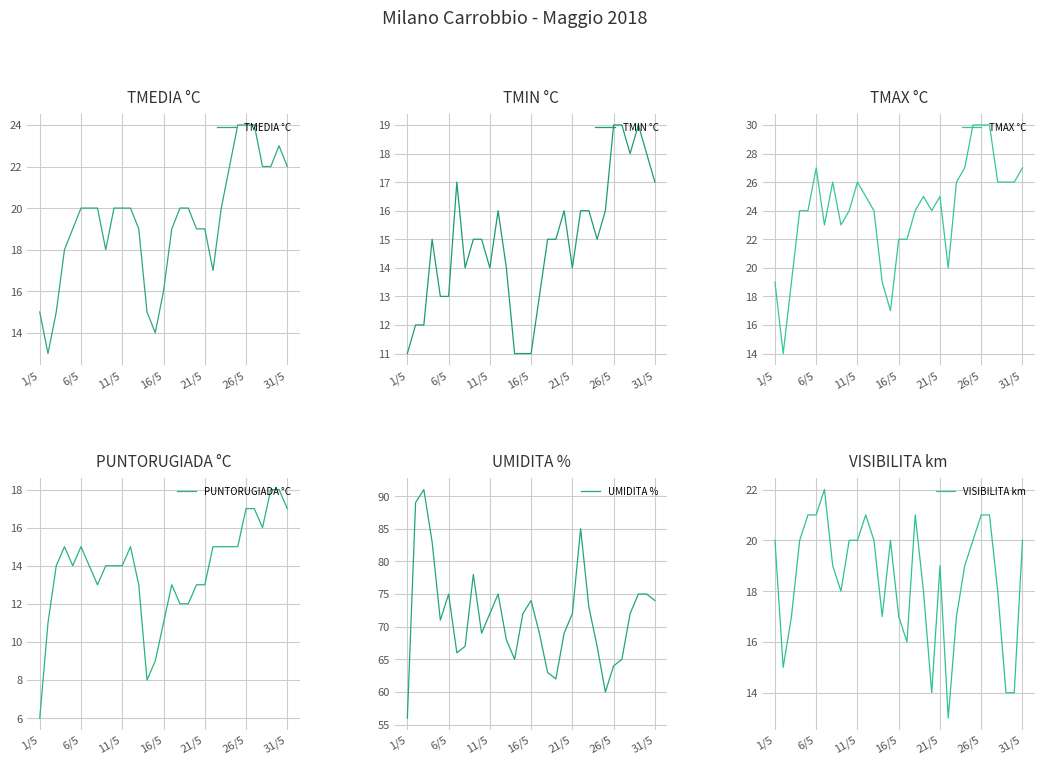

Which series has the largest total across all categories?

UMIDITA %